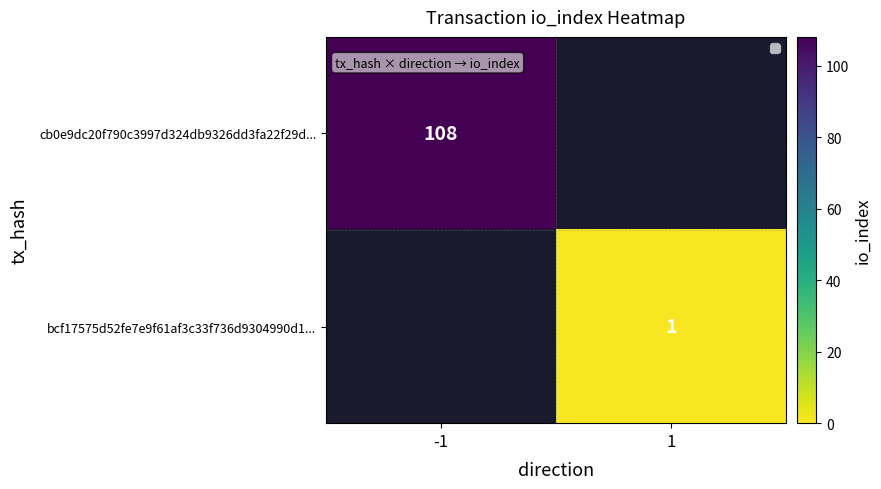

Is it true that cb0e9dc20f790c3997d324db9326dd3fa22f29d... equals 108 at -1?

True